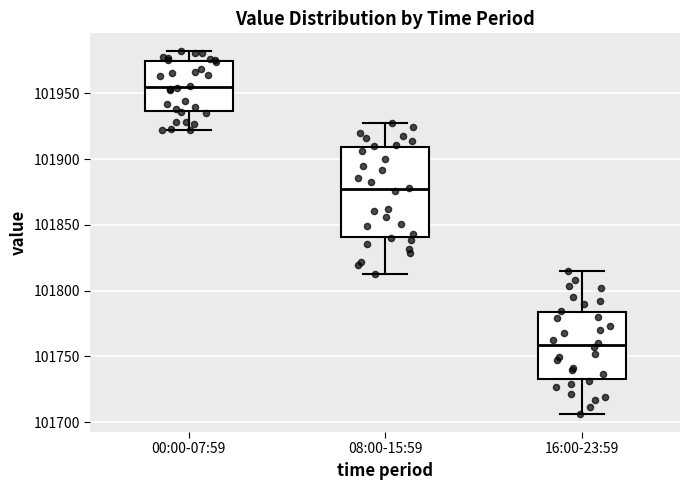

Which box is the tallest, from its lower edge to its upper edge?

08:00-15:59